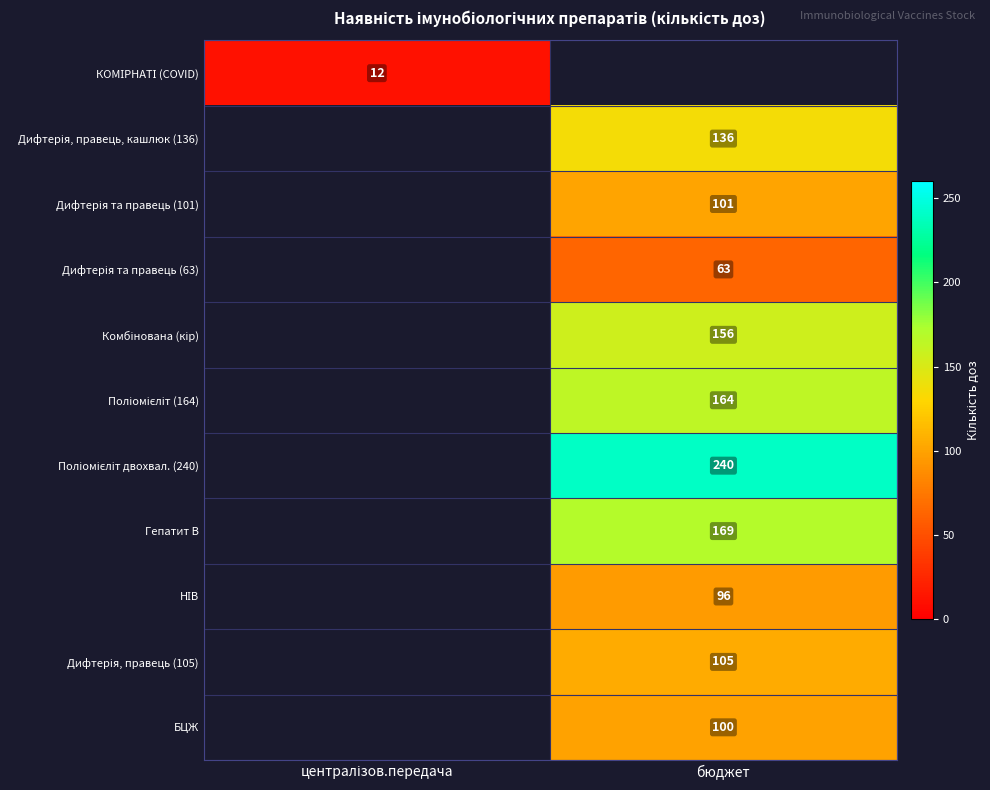

Which has a higher value, централізов.передача or бюджет?

бюджет